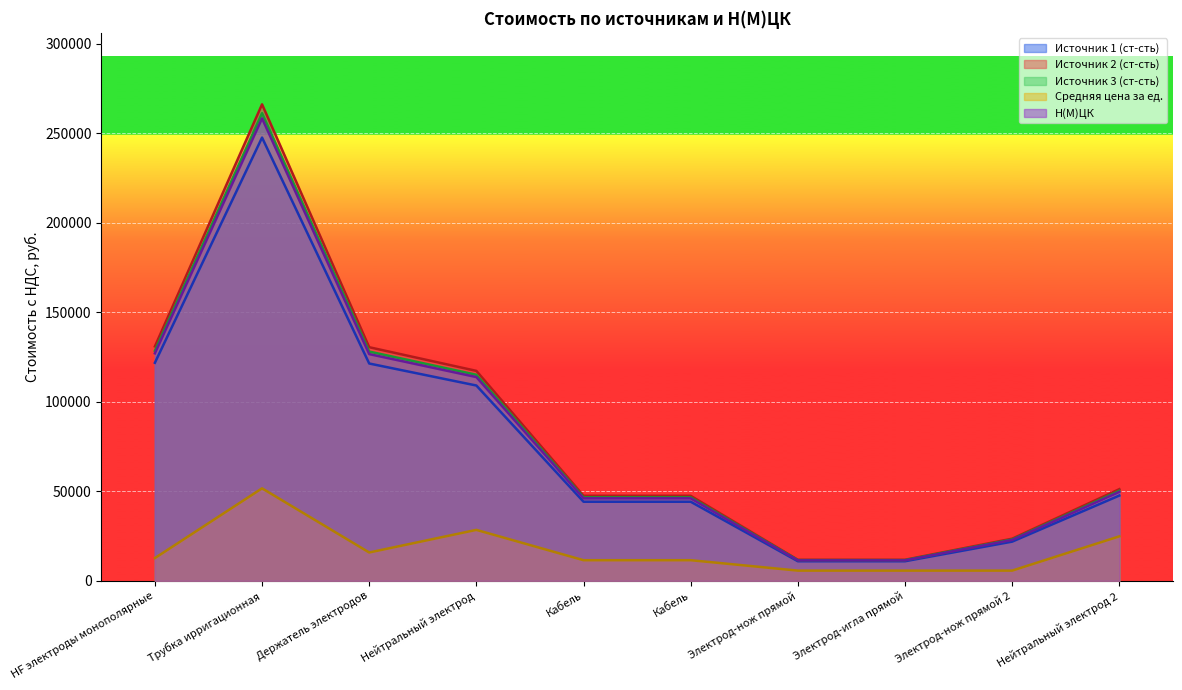

True or false: Источник 2 (ст-сть) has more than 0 interior local peaks.

True